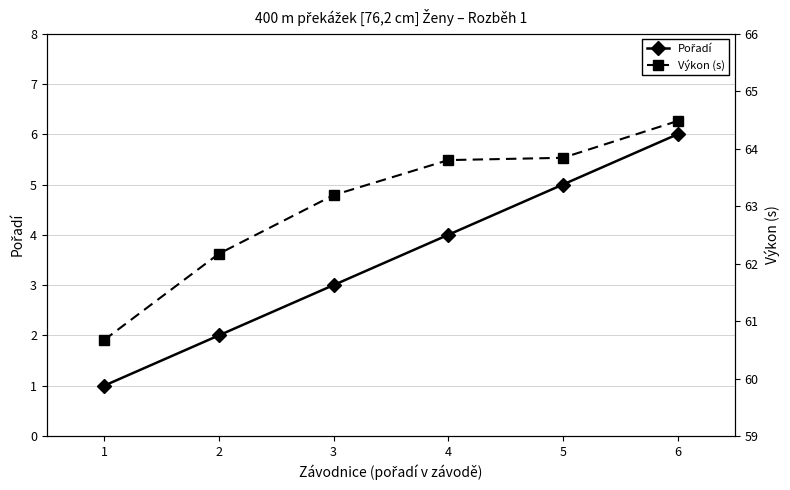

True or false: Pořadí and Výkon (s) intersect in this chart.

False